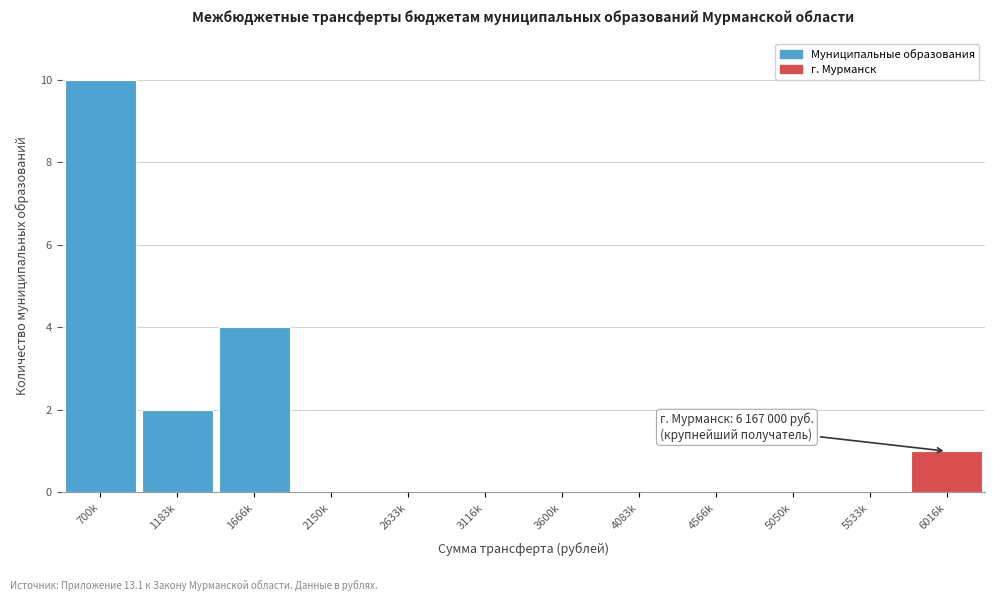

Reading left to right, extract all data points from this chart.

700k=10	1183k=2	1666k=4	2150k=0	2633k=0	3116k=0	3600k=0	4083k=0	4566k=0	5050k=0	5533k=0	6016k=1